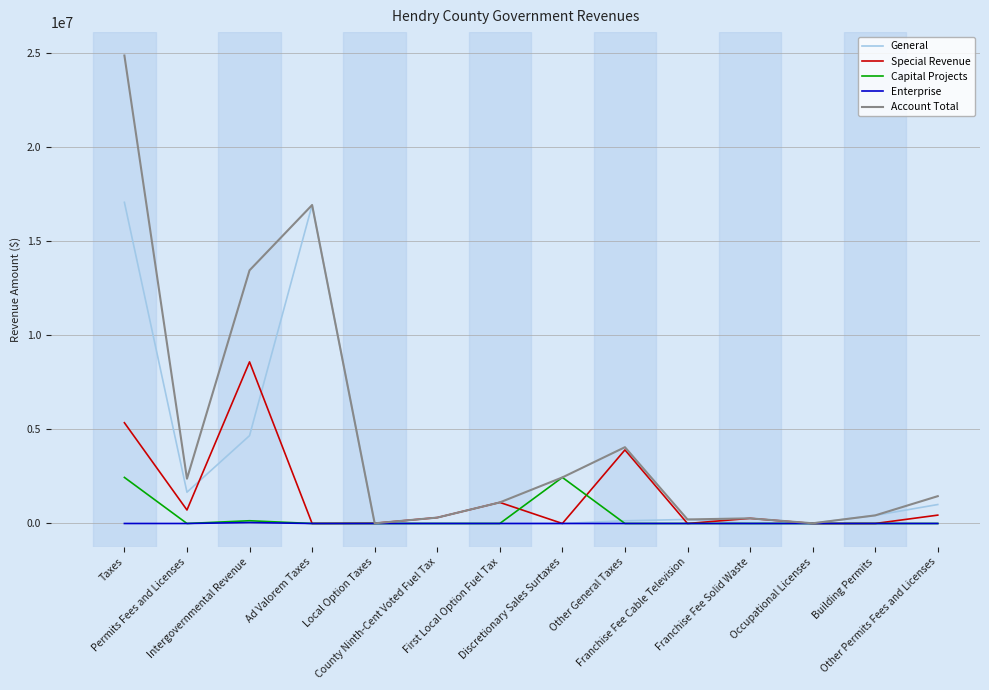

How many categories are shown in the chart?

14